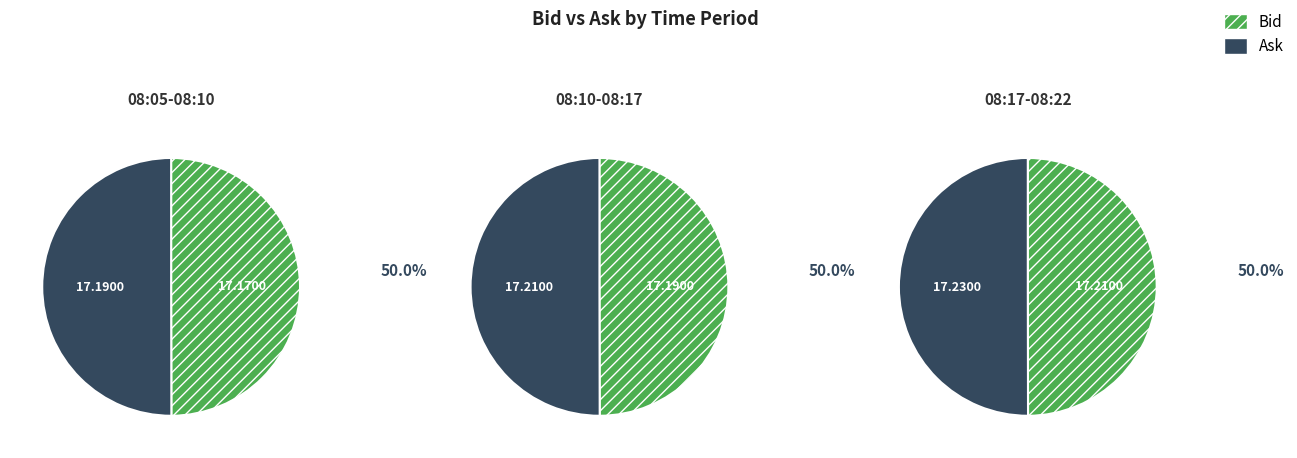

True or false: 2 accounts for 46% of the total.

False